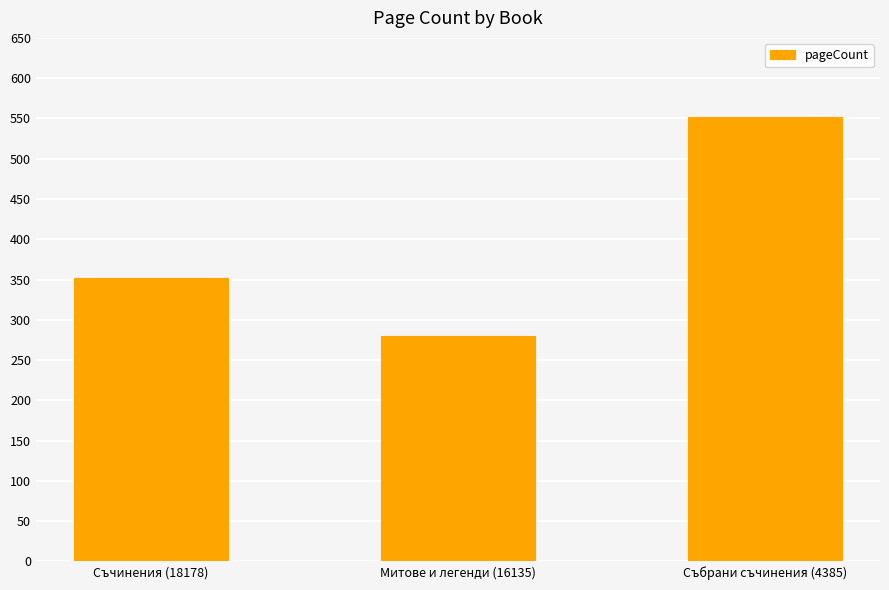

Reading right to left, what are all the values shown in this chart?

552	280	352